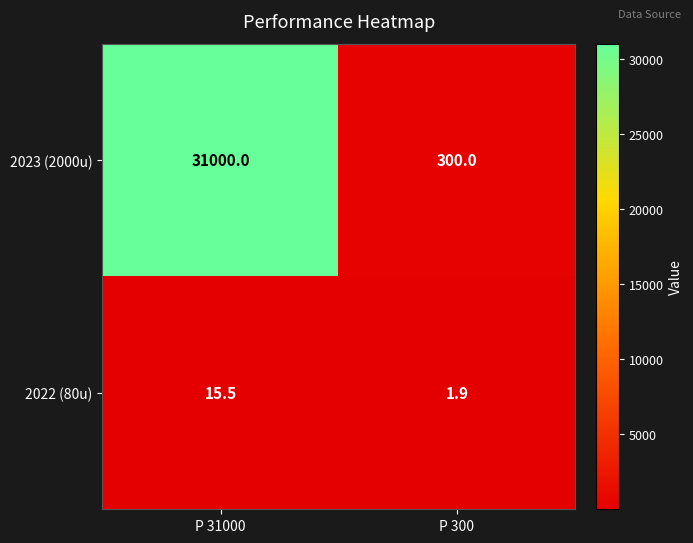

What is the difference between the maximum and minimum values in the 2023 (2000u) series?

30700.0